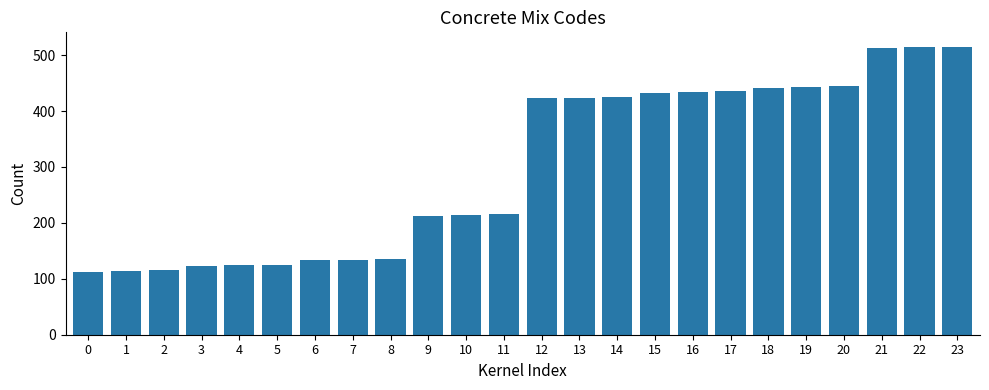

What is the minimum value shown in the chart?

113